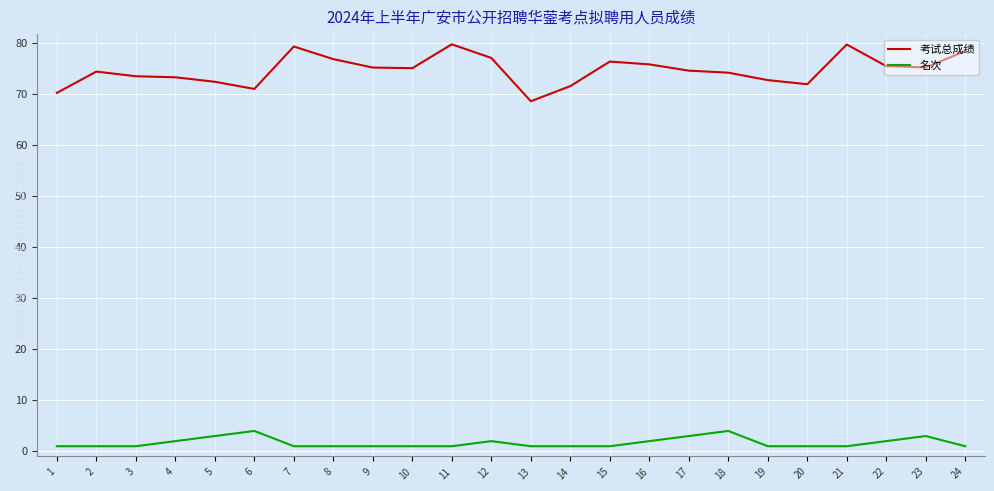

What is the greatest value displayed?

79.8